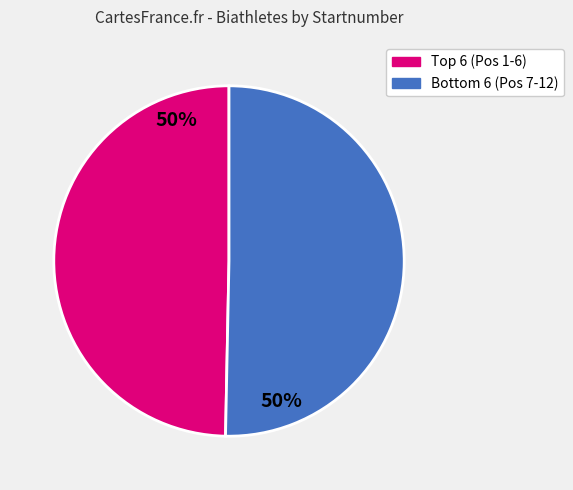

Does any single category account for the majority?

Yes